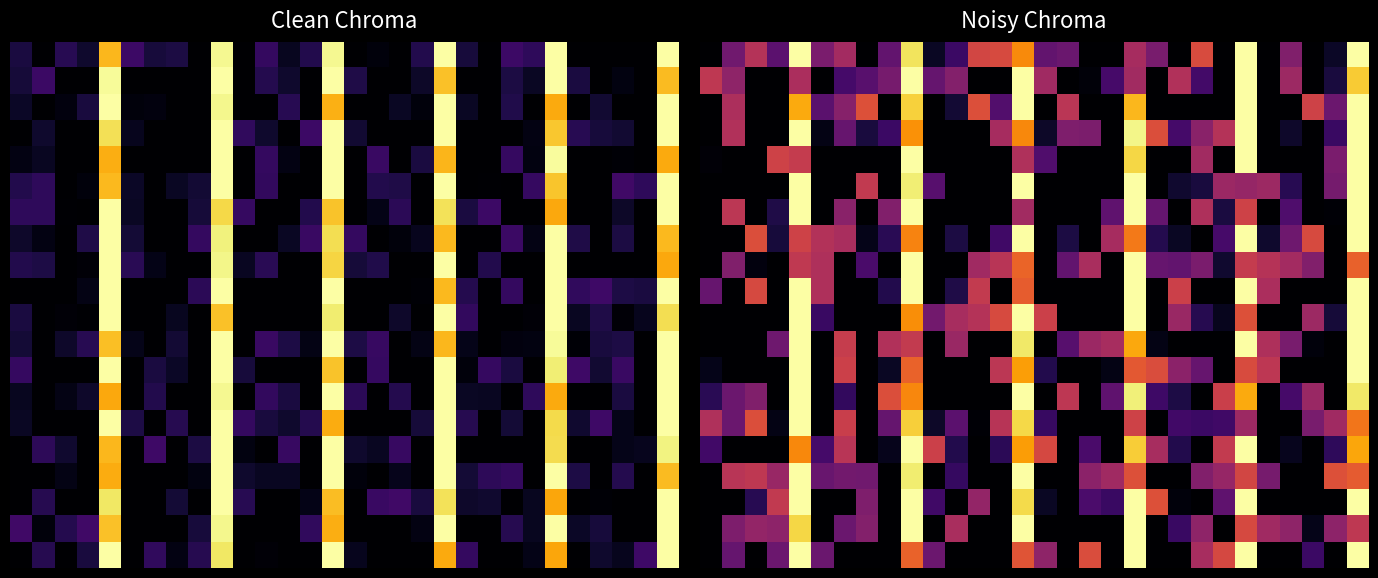

What is the spread (max minus min) of values at 17?

0.6